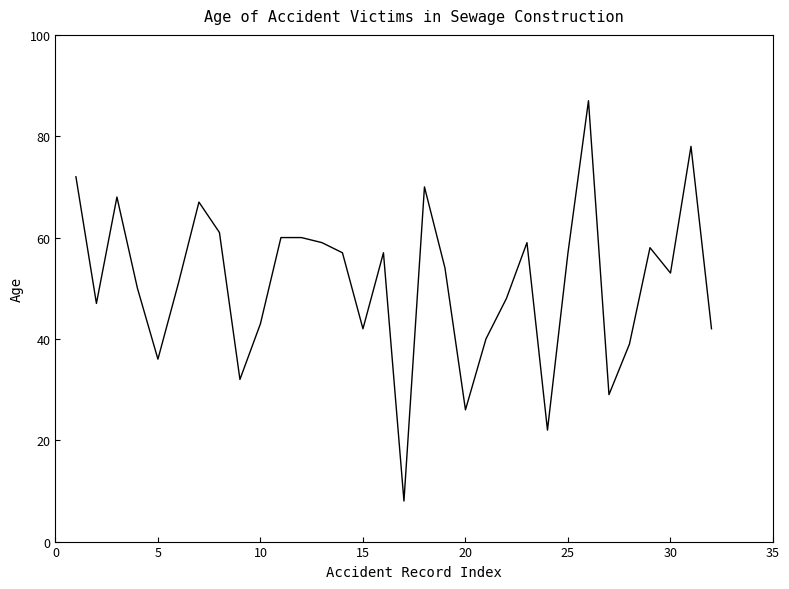

What is the difference between the maximum and minimum values?

79